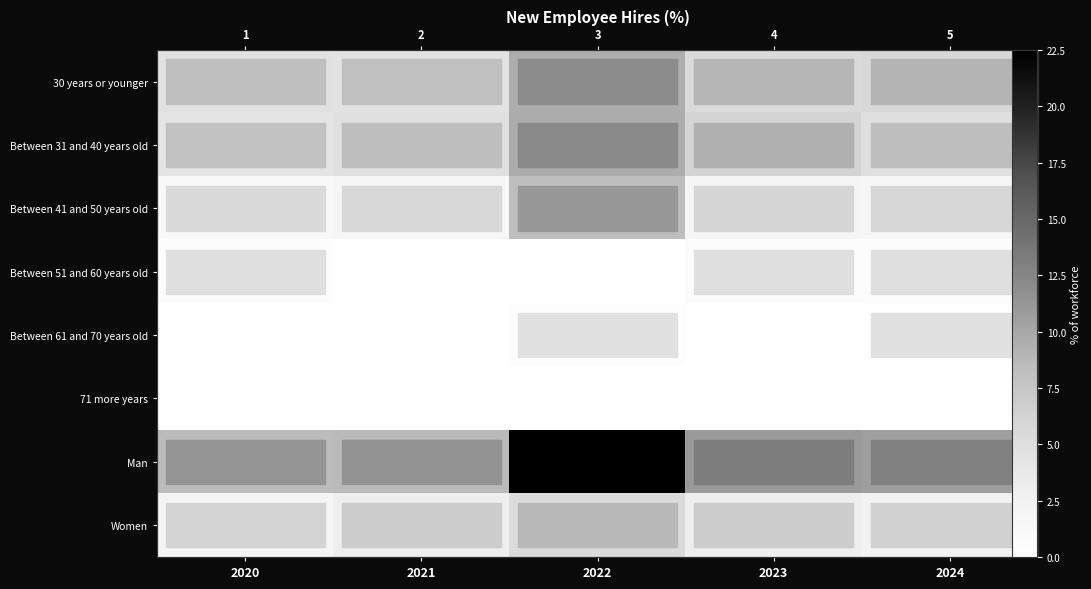

Is it true that Between 61 and 70 years old equals -0.1 at 2020?

False